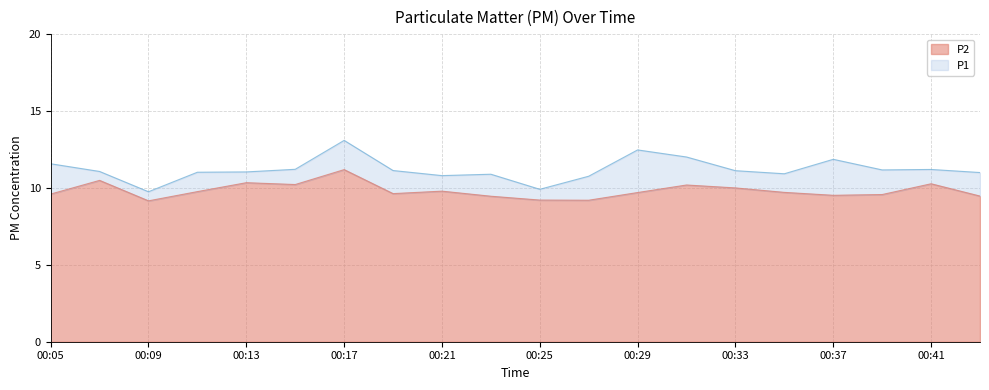

What is the minimum value shown in the chart?

9.2